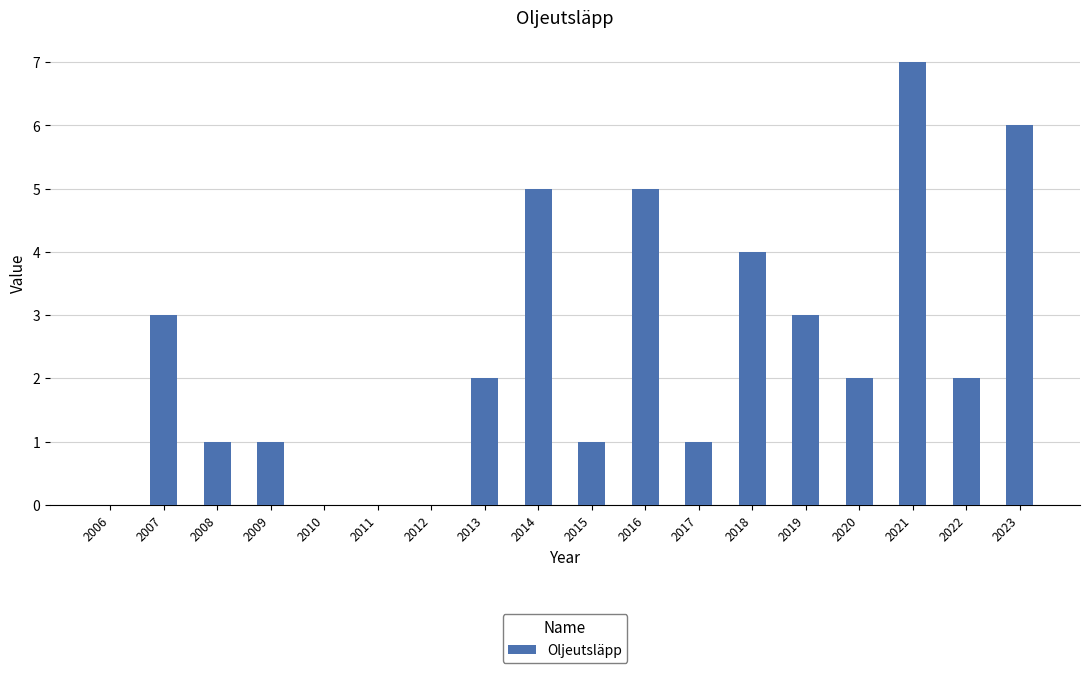

Which label corresponds to the largest value in the chart?

2021